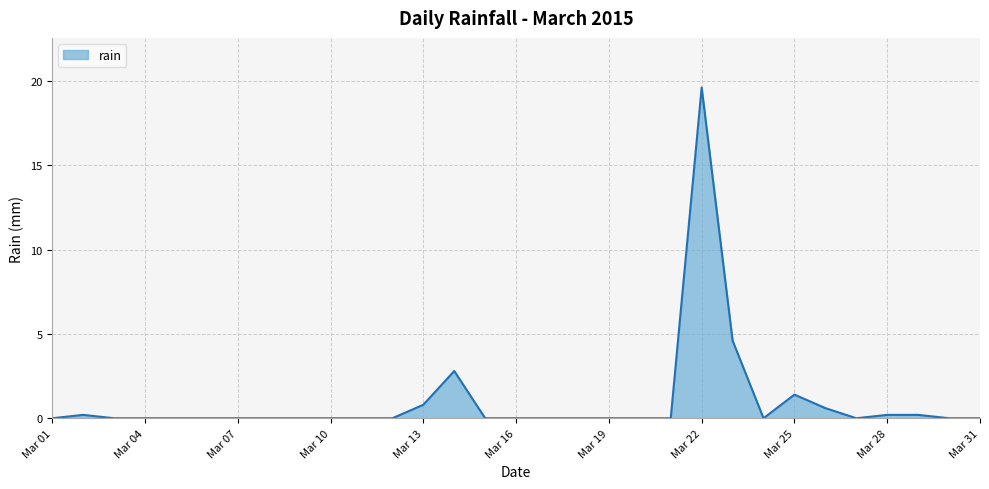

What is the difference between the maximum and minimum values?

19.6